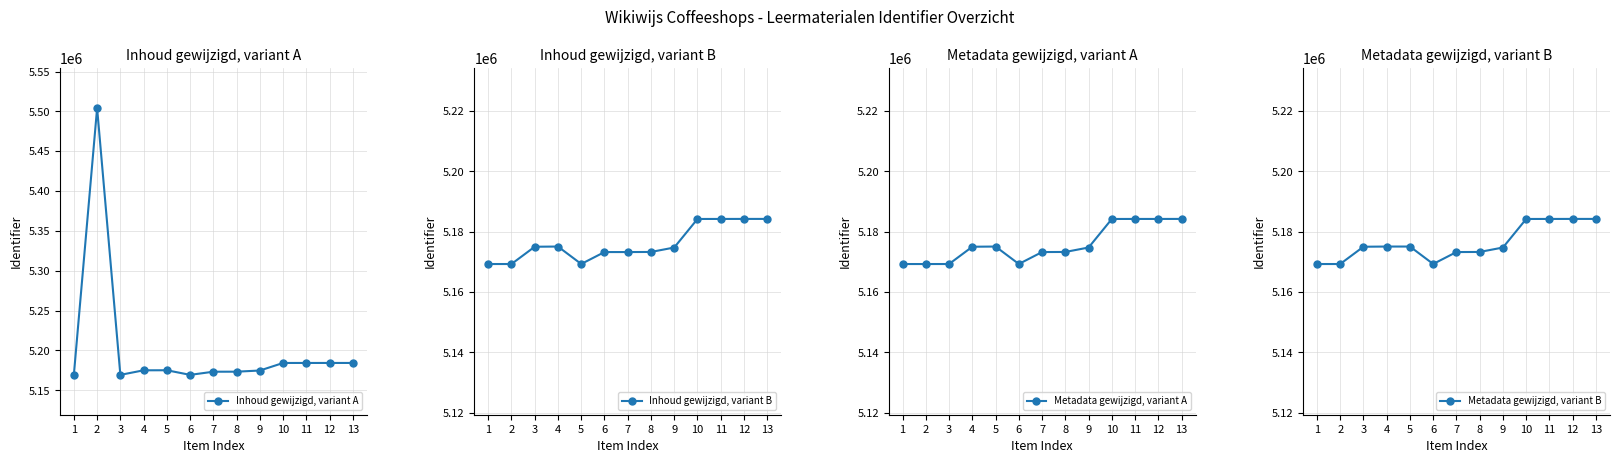

What is the value of the Metadata gewijzigd, variant A point at the 3rd from the left?

5169287